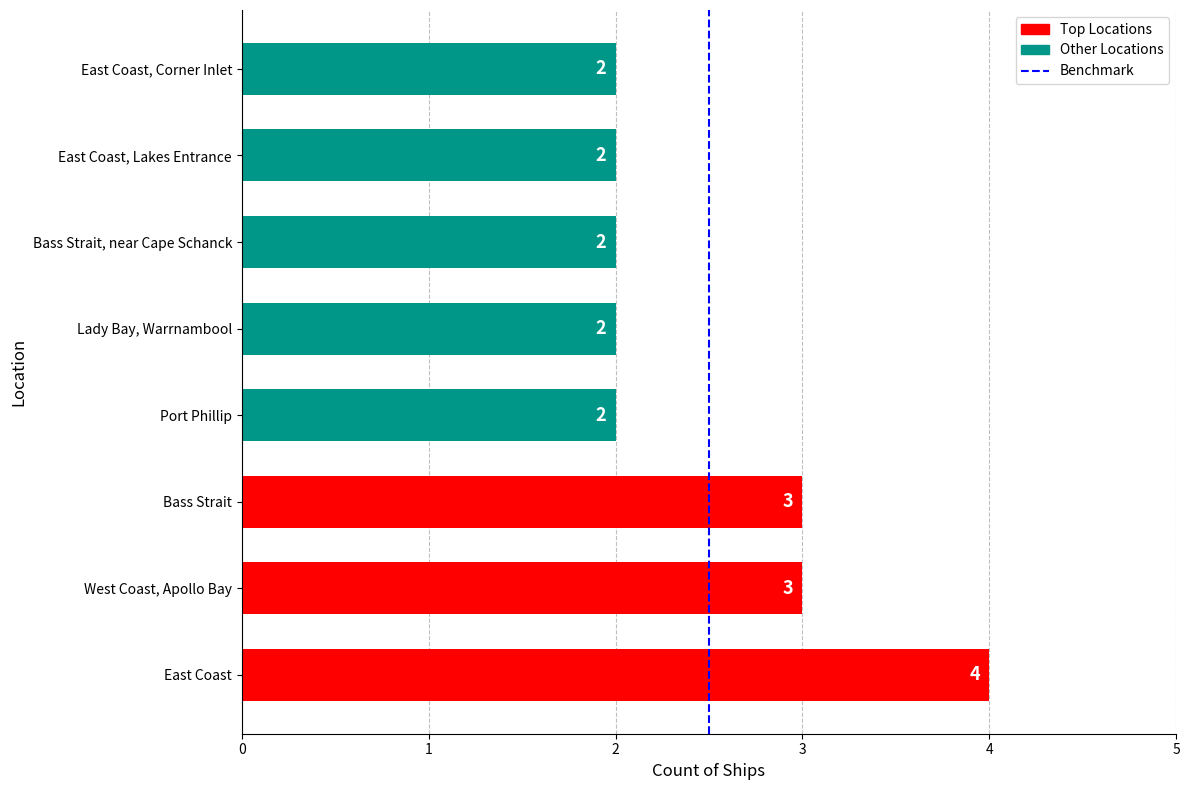

At which category does the chart reach its peak across all series?

East Coast